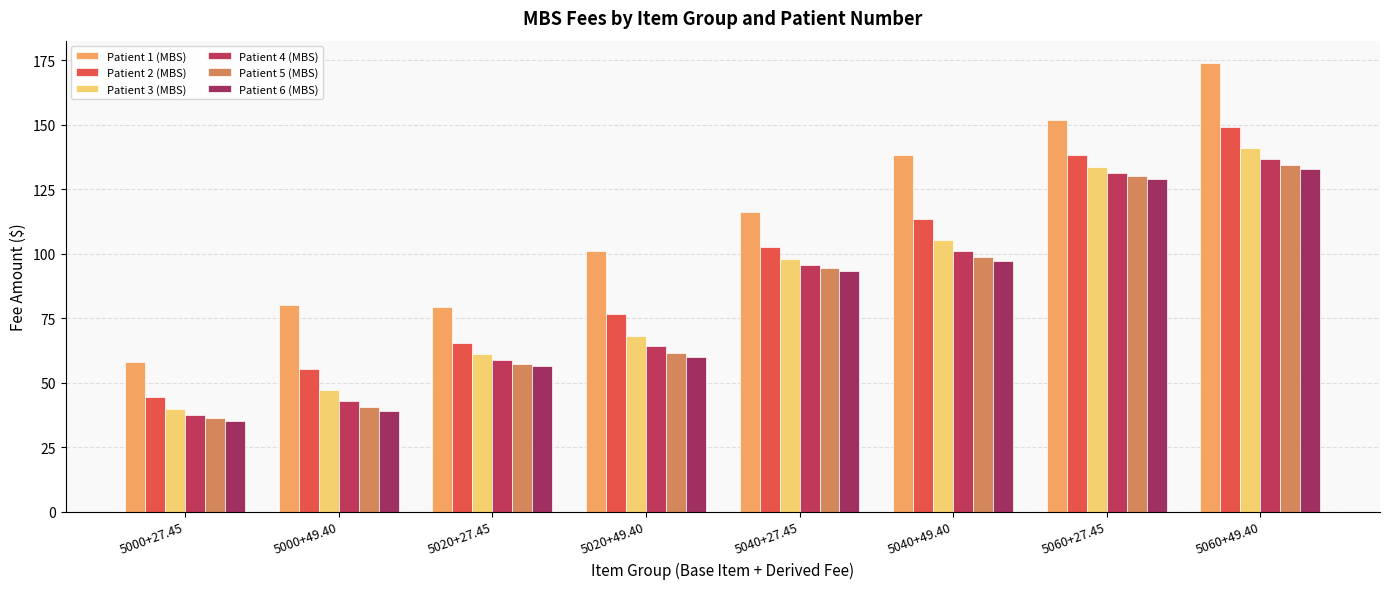

At how many categories does at least one series exceed 158?

1